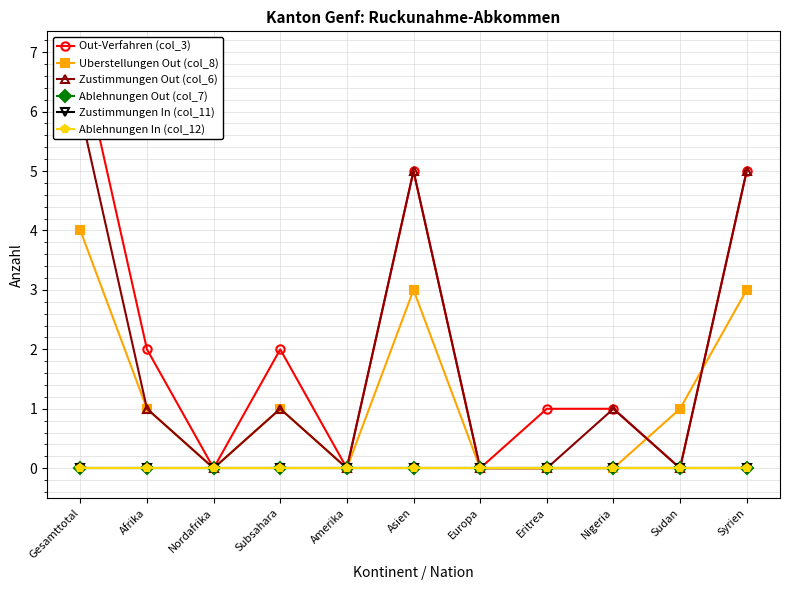

What is the label of the 8th point from the right?

Subsahara